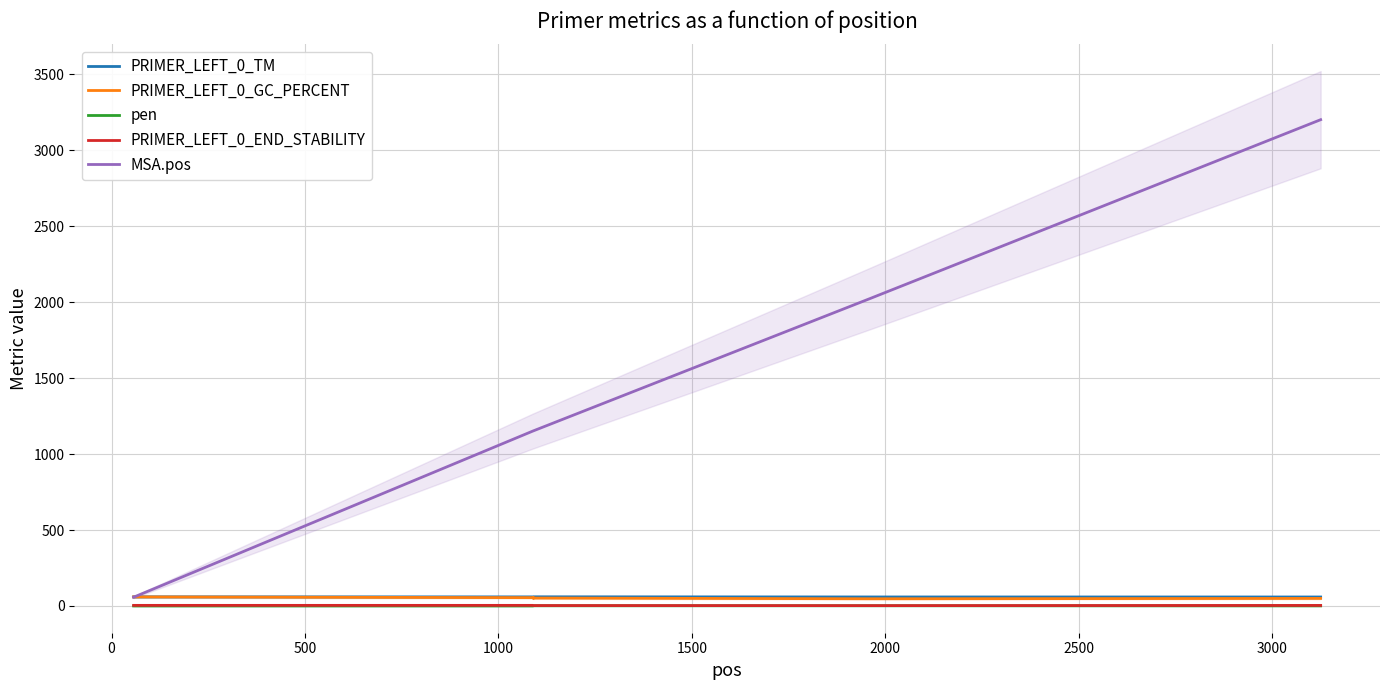

Is the value of PRIMER_LEFT_0_TM at 500 greater than the value of PRIMER_LEFT_0_GC_PERCENT at −500?

No